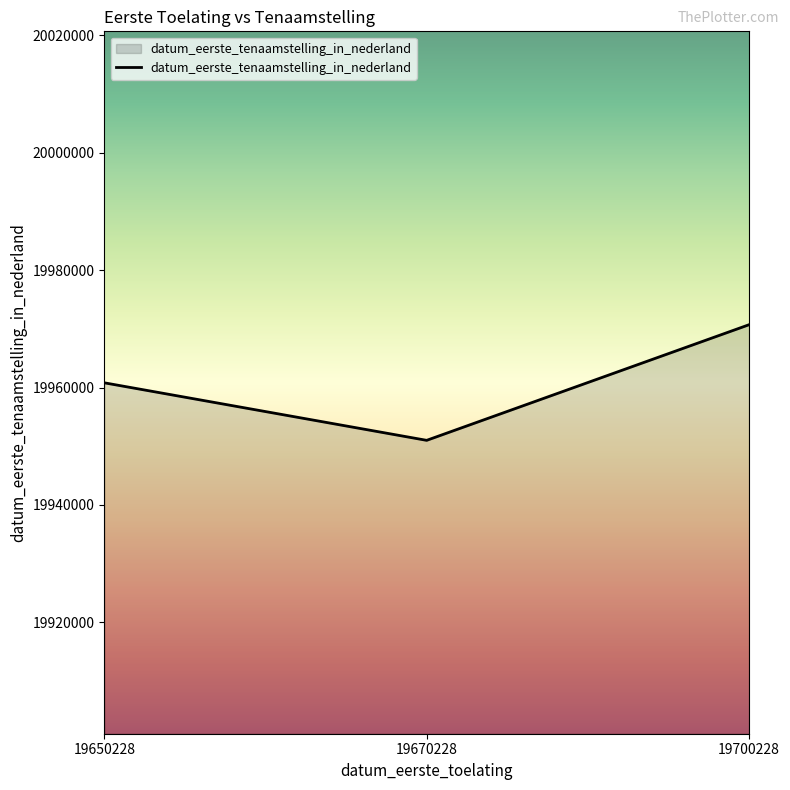

Read the value at 19650228, to the nearest 10.

19960810